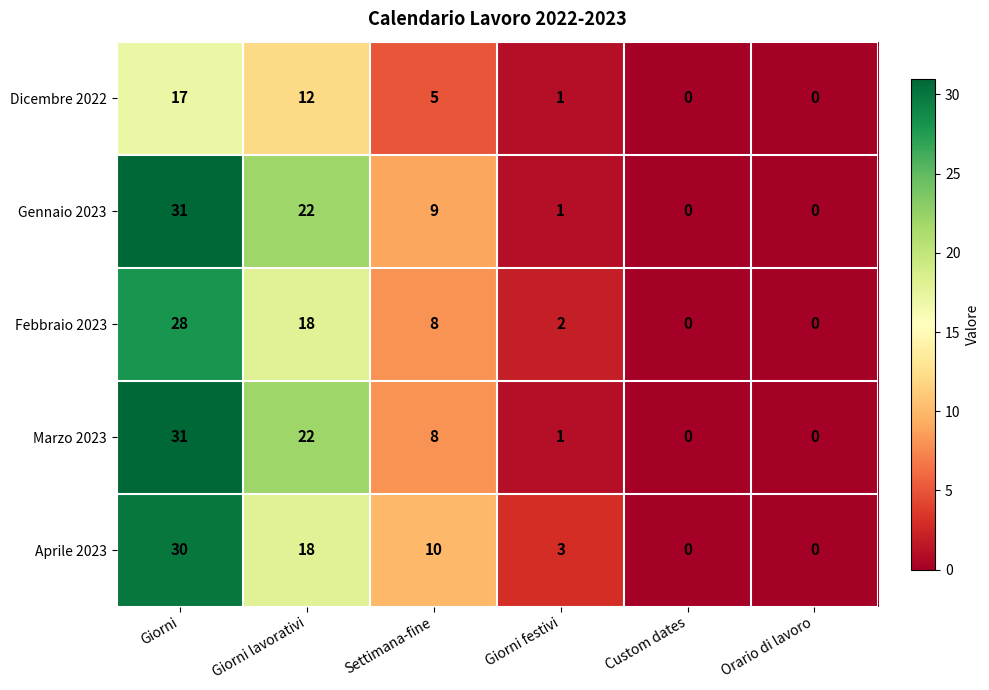

How many values in Febbraio 2023 are above zero?

4